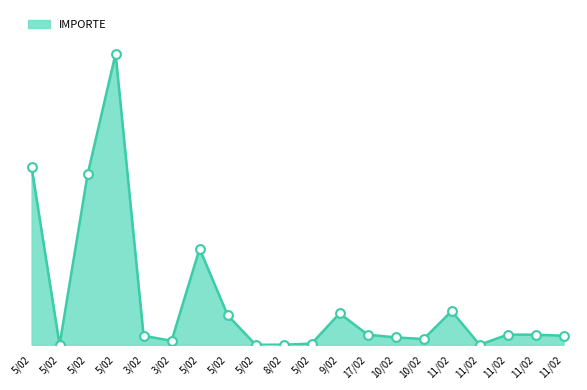

Which has a higher value, 3/02 or 5/02?

5/02